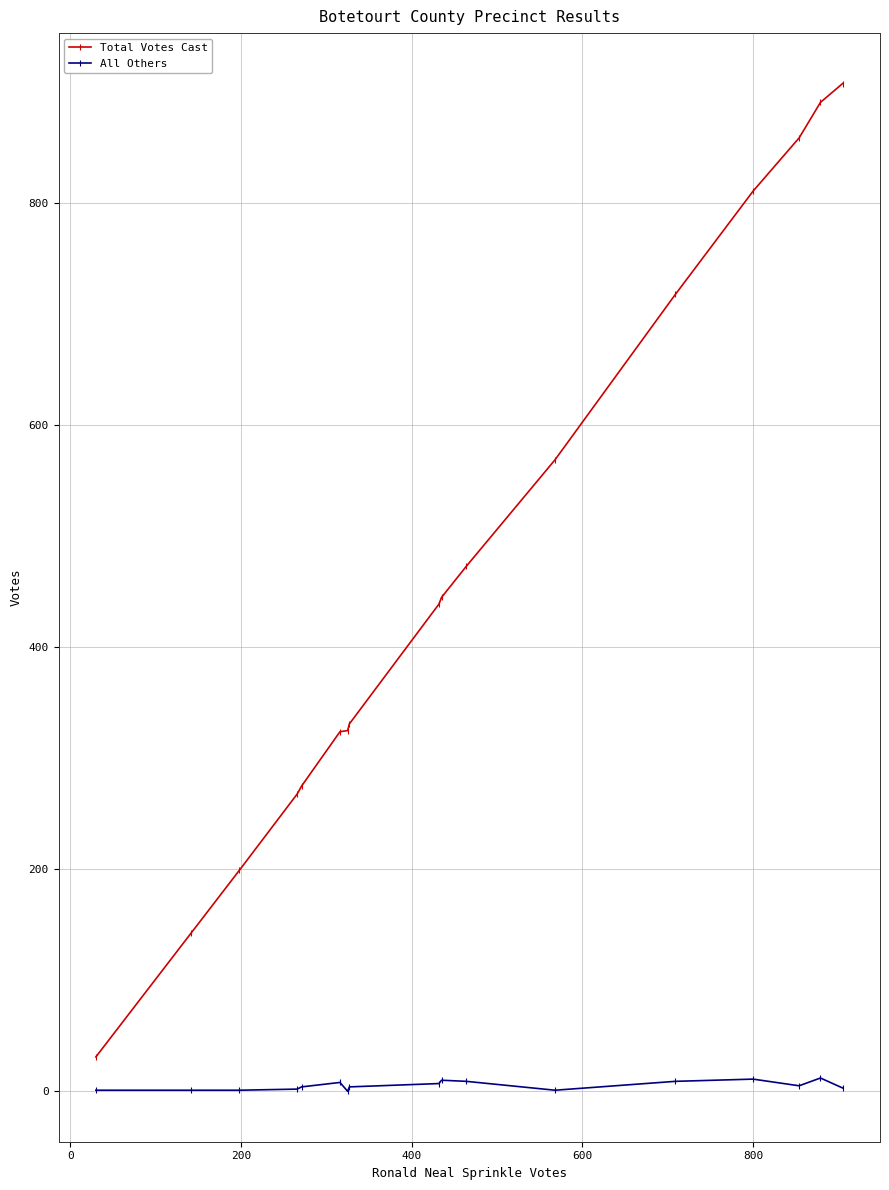

Which series has the largest total across all categories?

Total Votes Cast